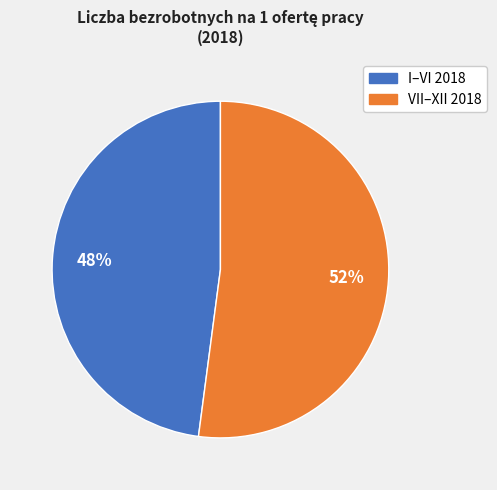

To the nearest percent, what is the average slice percentage?

50%